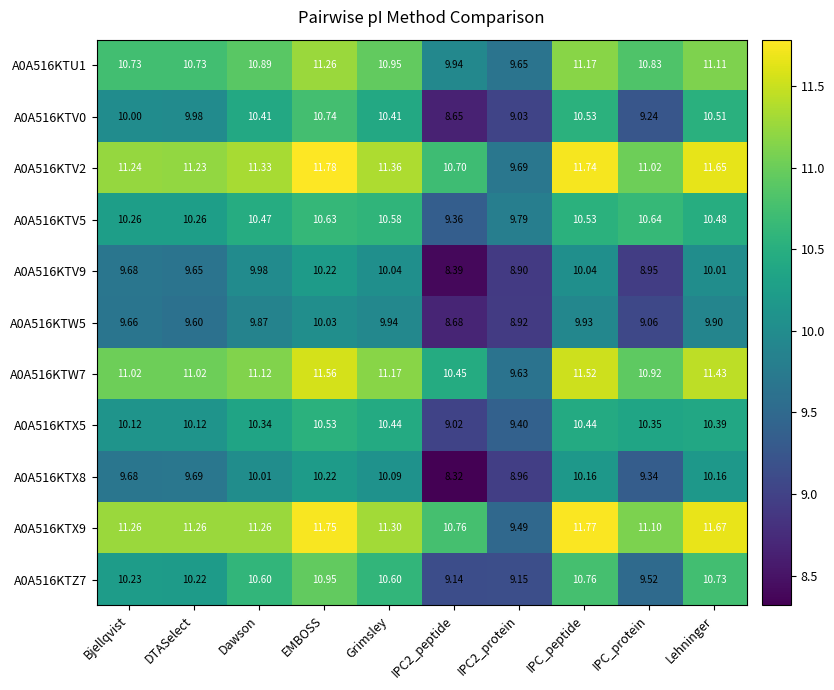

Where does the A0A516KTV5 series first go above 10?

Bjellqvist